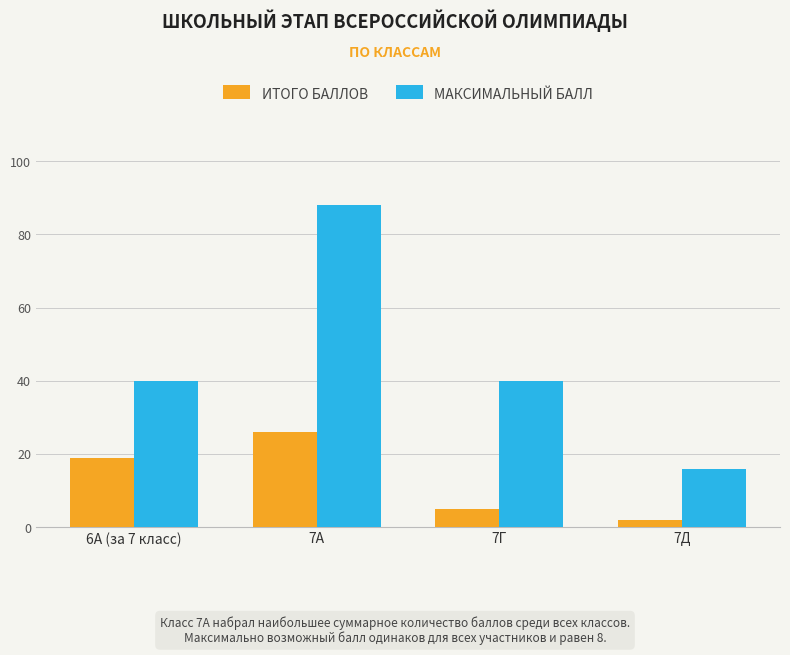

What position from the right is 7А?

3